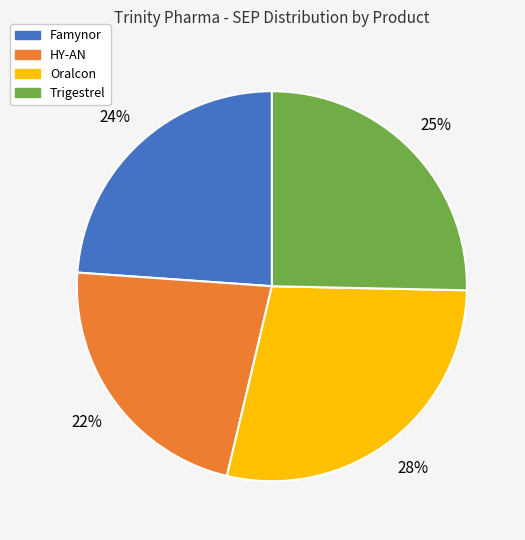

To the nearest percent, what is the difference between the Famynor and Oralcon slice percentages?

4%